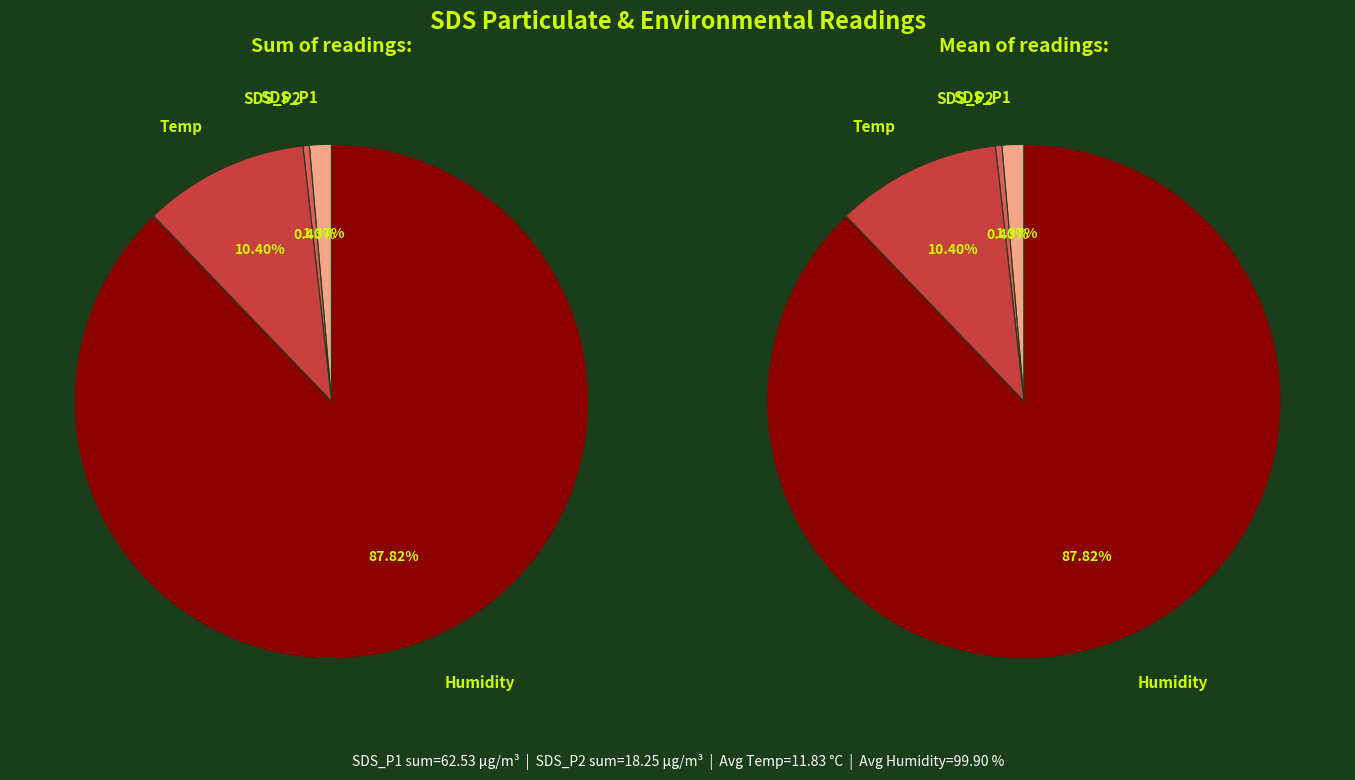

Which series has the widest spread of values?

SDS_P1